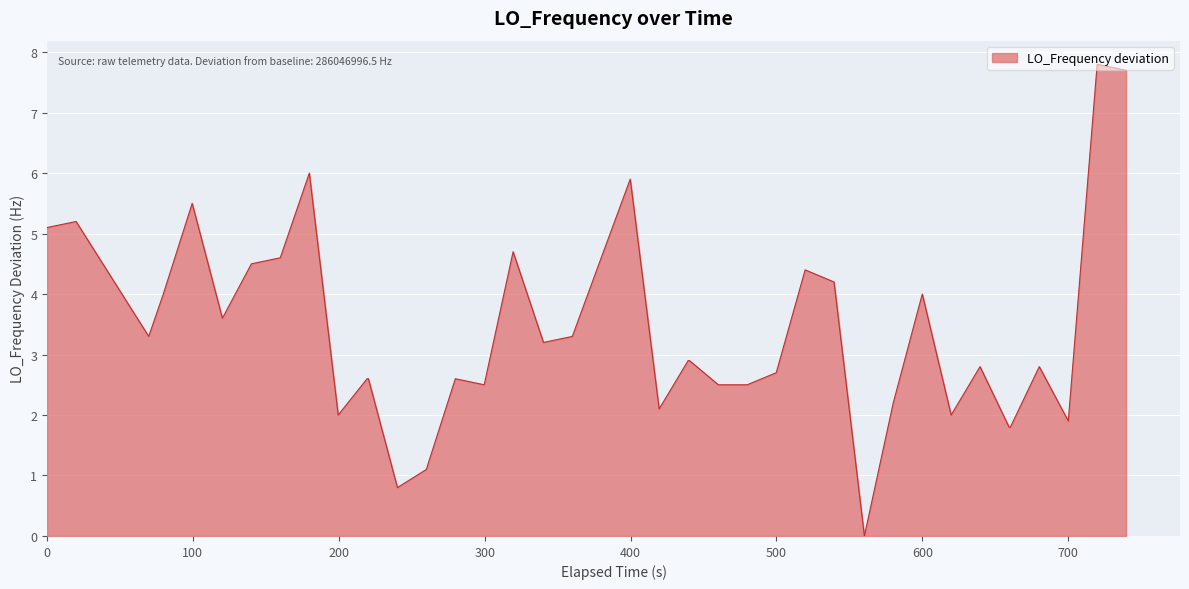

What is the sum of all values?

136.7